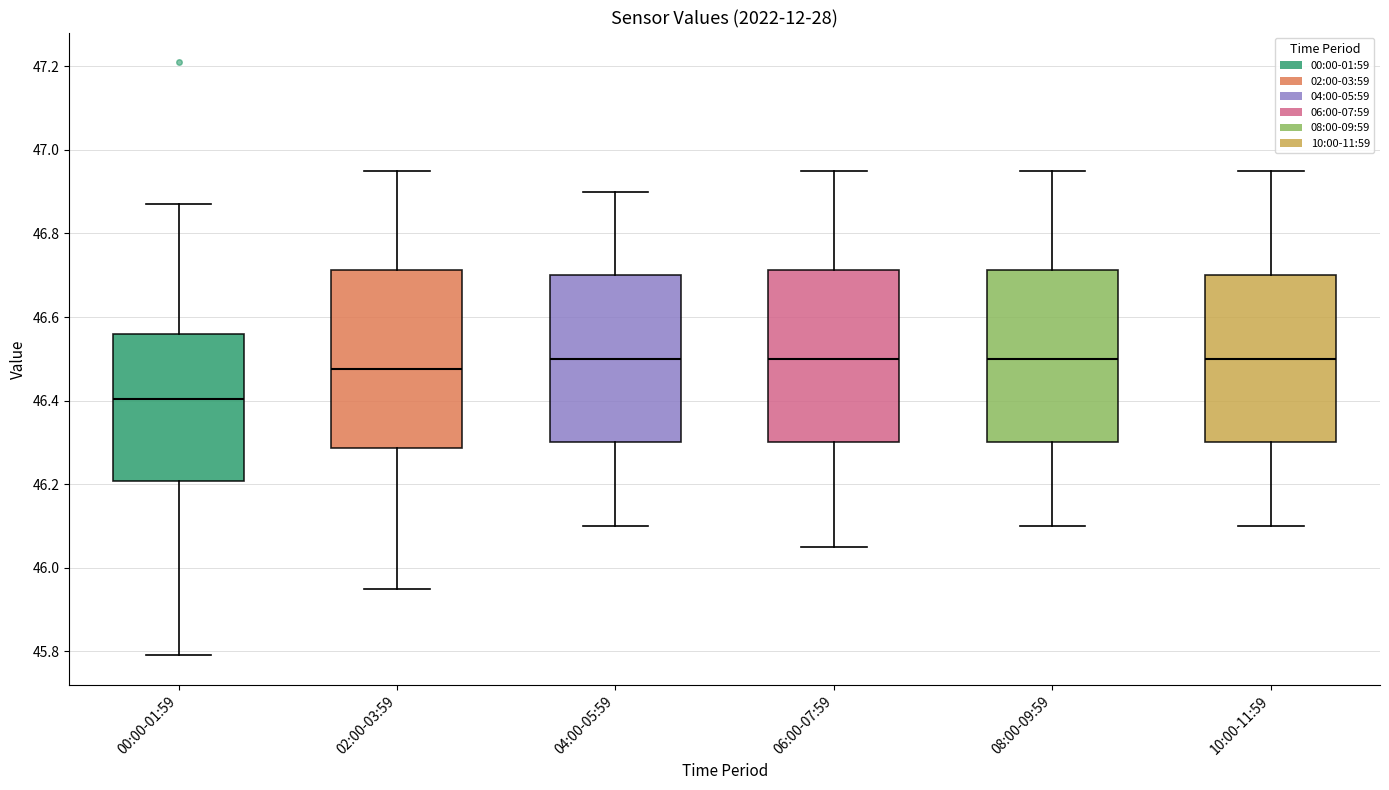

Where is the lower edge of the box for 10:00-11:59 on the y-axis? The values are not printed on the chart, so give them approximately, as read against the axis.

46.30